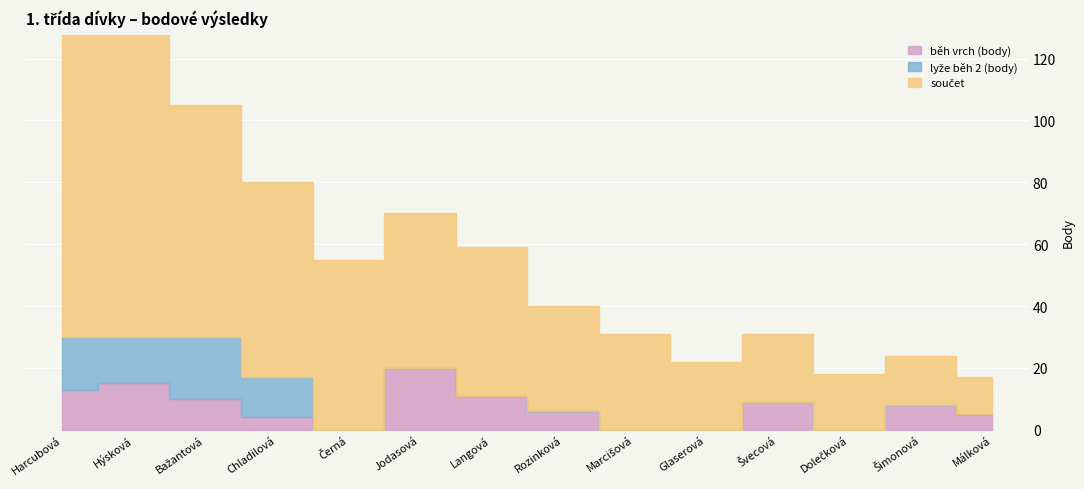

What is the approximate value of běh vrch (body) at Harcubová, to the nearest 10?

10